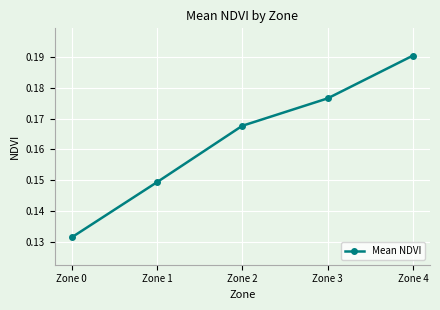

How many lines are shown in the chart?

1